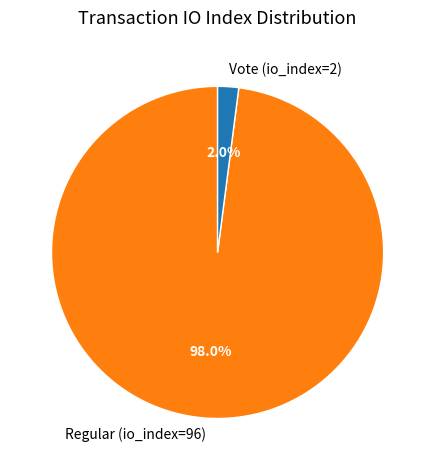

Between Vote (io_index=2) and Regular (io_index=96), which is larger?

Regular (io_index=96)